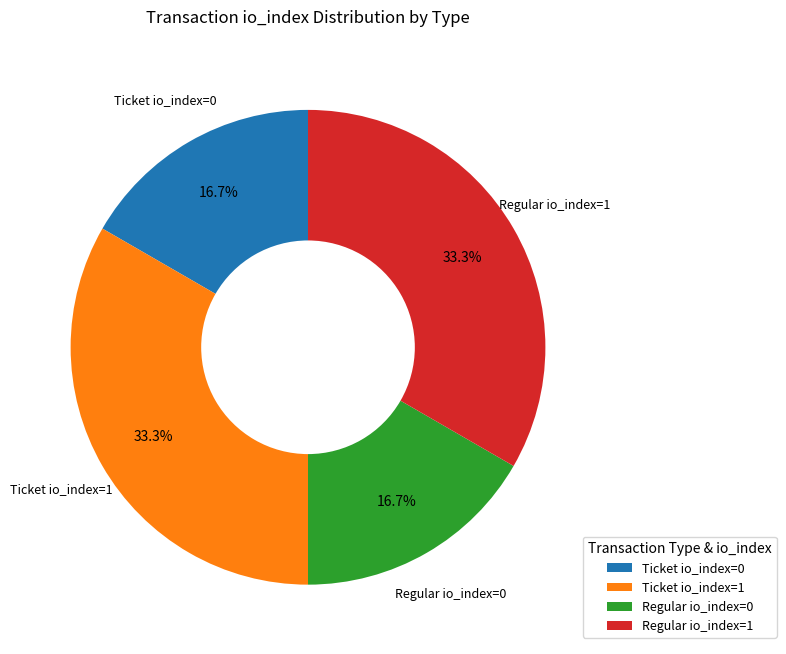

How many slices are in this pie chart?

4